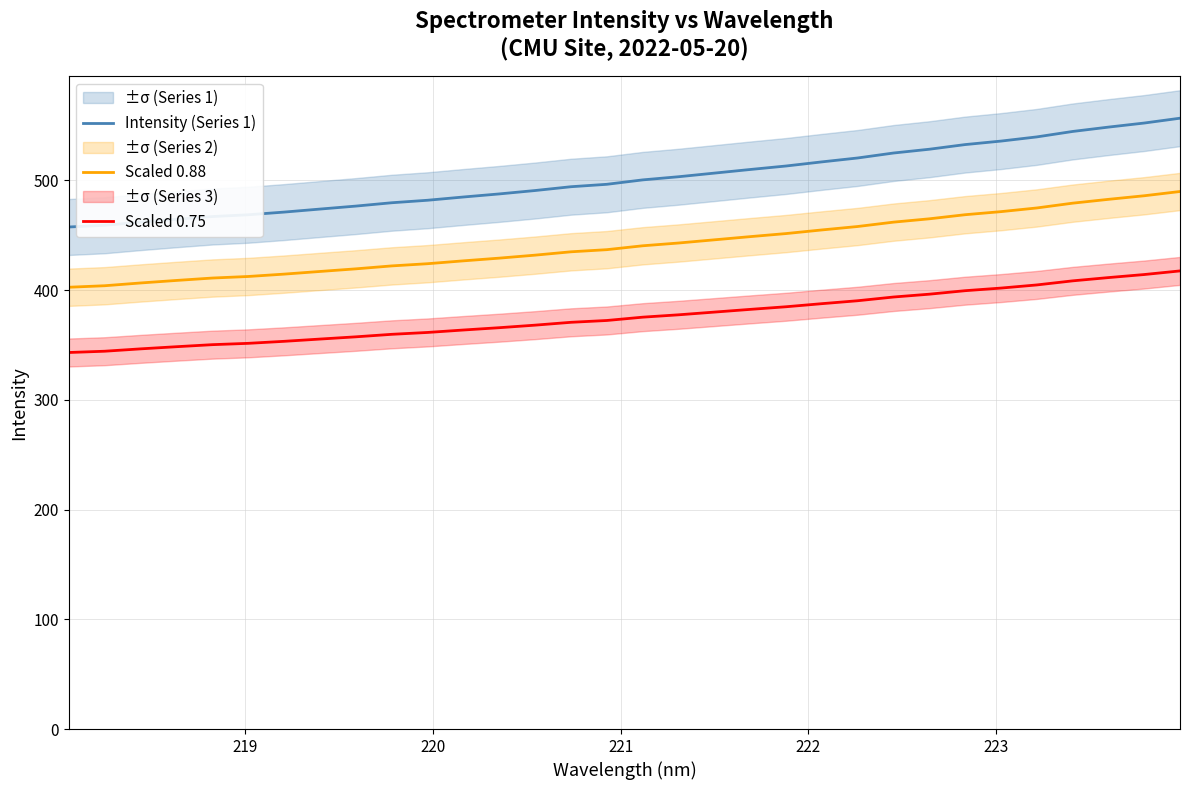

What is the minimum value for Scaled 0.88?

402.6